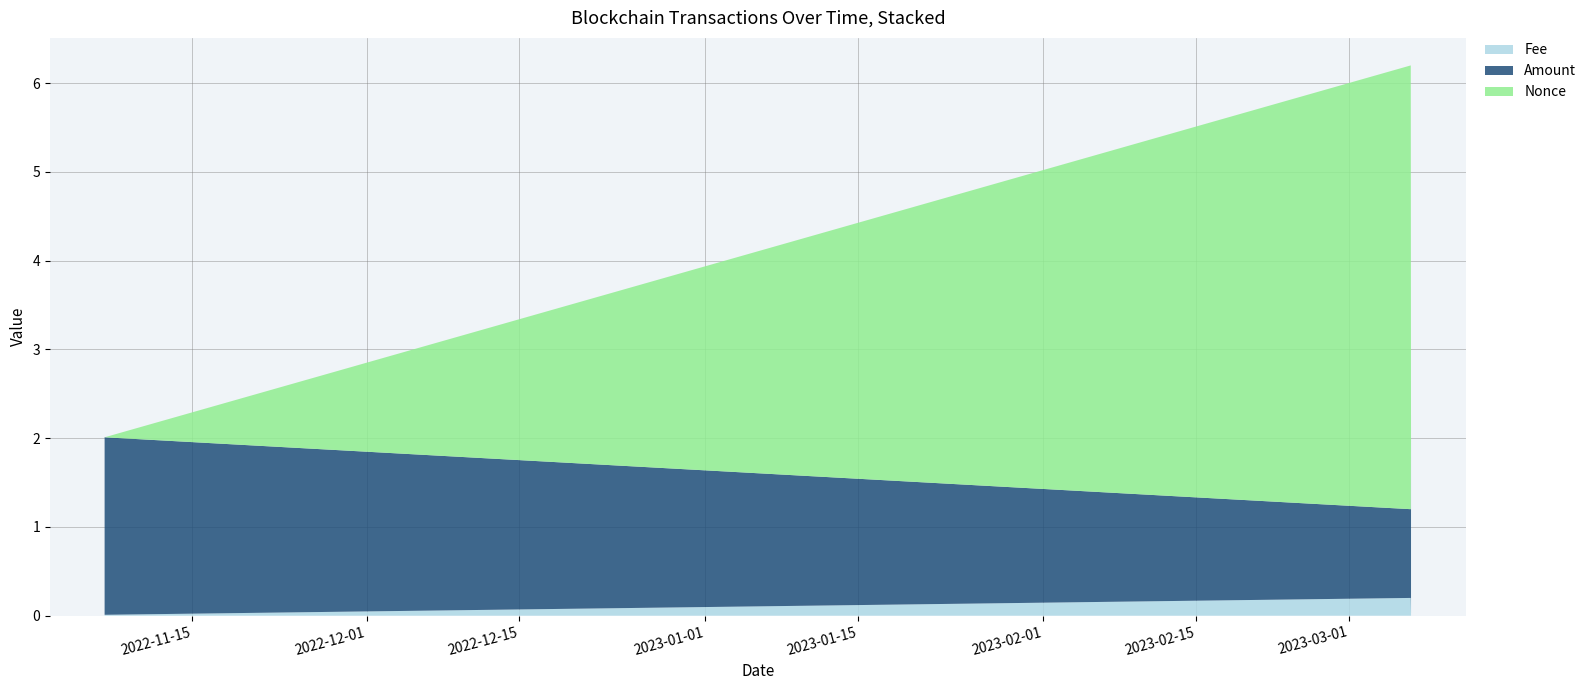

What are all the series names shown in the legend?

Fee, Amount, Nonce